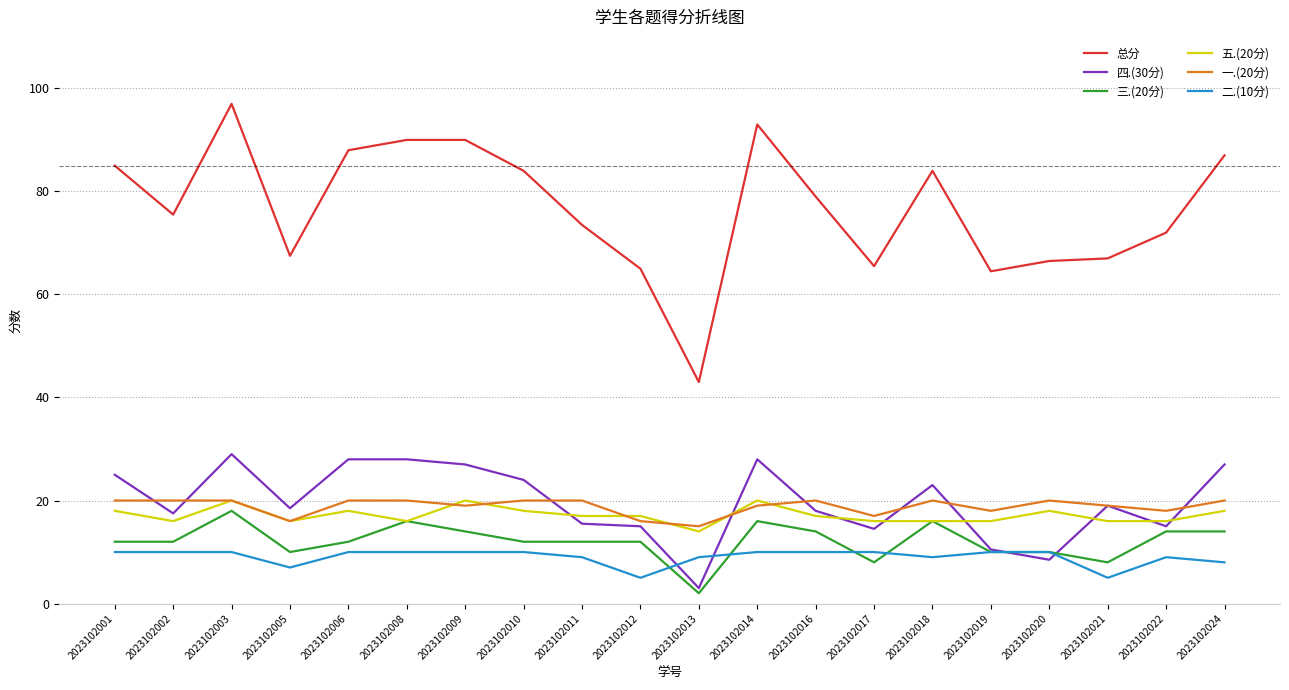

Is the value of 三.(20分) at 2023102011 greater than the value of 二.(10分) at 2023102022?

Yes